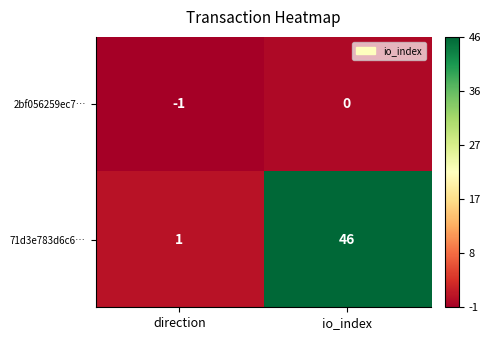

Rank the series by their average value, from highest to lowest.

71d3e783d6c6…, 2bf056259ec7…